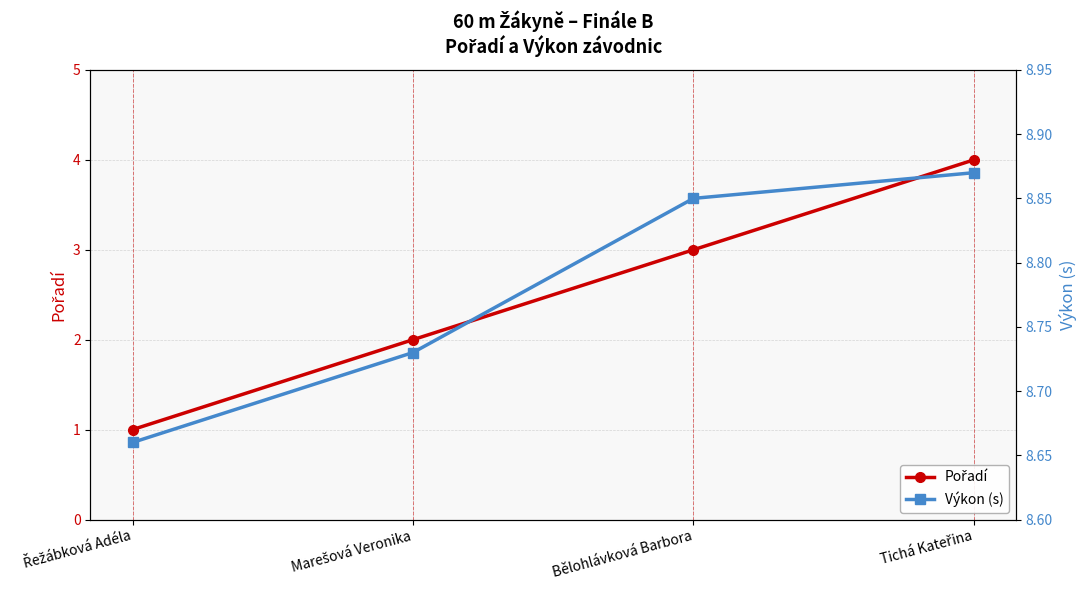

Which series has the widest spread of values?

Pořadí